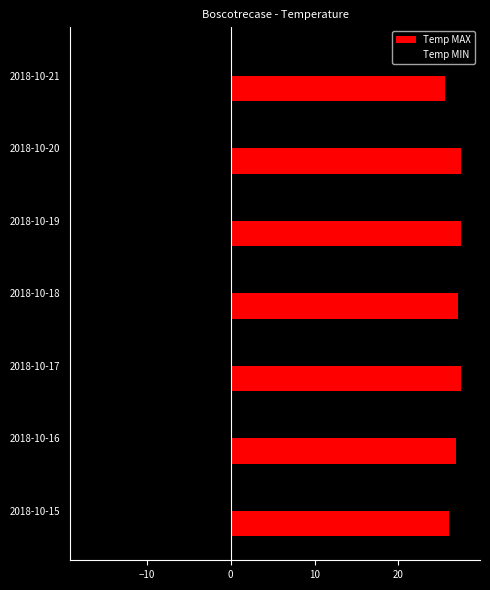

Count the number of data series in this chart.

2